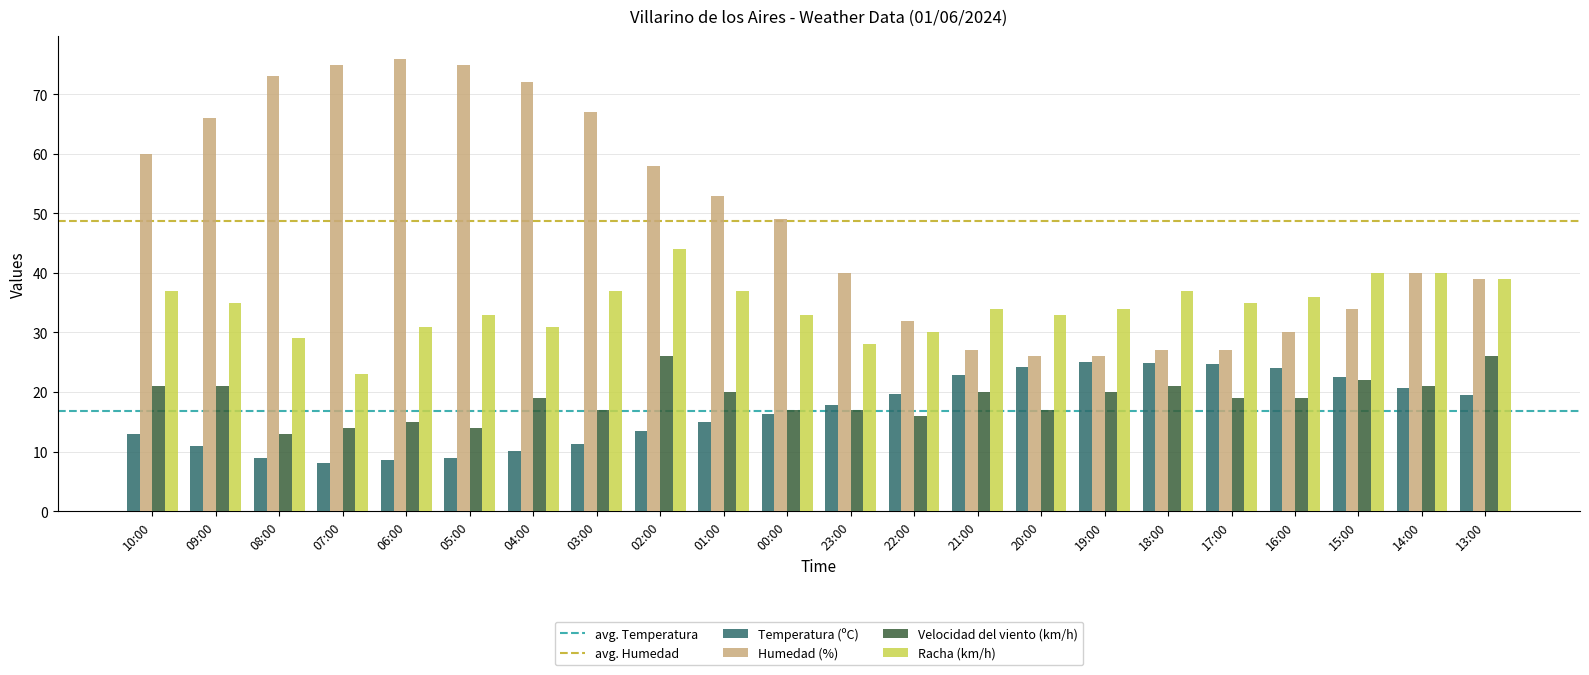

What is the maximum value shown in the chart?

76.0